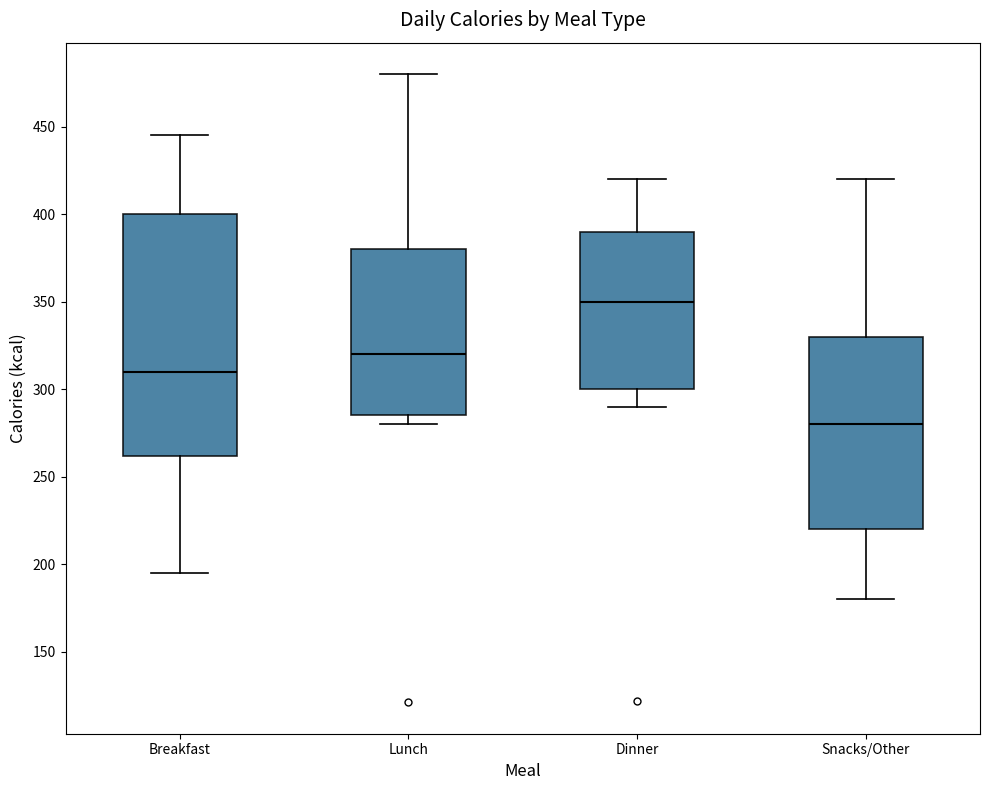

Reading left to right, transcribe this box plot: for each box, give where its median line is, the range the box spans, and where its two whiskers end, as read against the y-axis. The values are not printed on the chart, so give them approximately, as read against the axis.

Breakfast: median 310, box 260 to 400, whiskers 195 to 445
Lunch: median 320, box 285 to 380, whiskers 280 to 480
Dinner: median 350, box 300 to 390, whiskers 290 to 420
Snacks/Other: median 280, box 220 to 330, whiskers 180 to 420